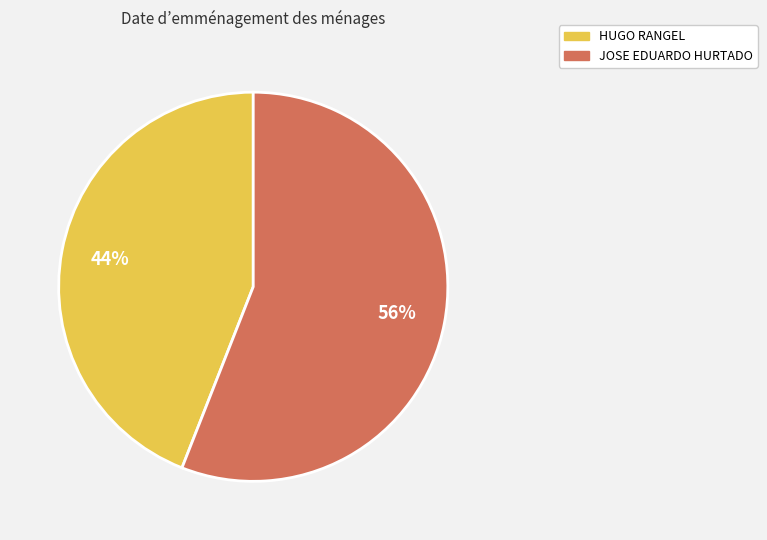

To the nearest percent, what is the combined percentage of JOSE EDUARDO HURTADO and HUGO RANGEL?

100%